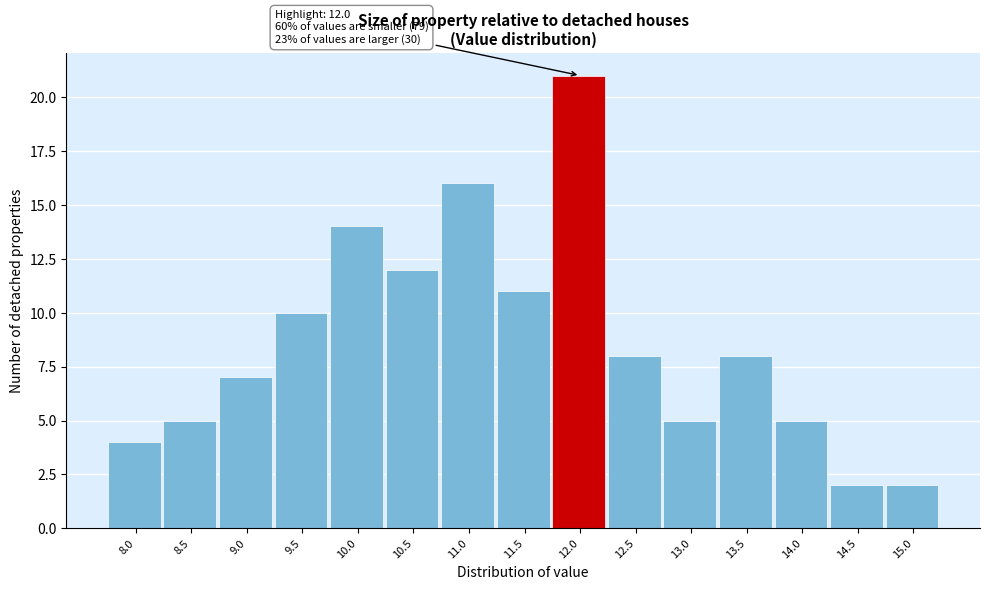

Reading left to right, list all the values displayed in this chart.

4	5	7	10	14	12	16	11	21	8	5	8	5	2	2